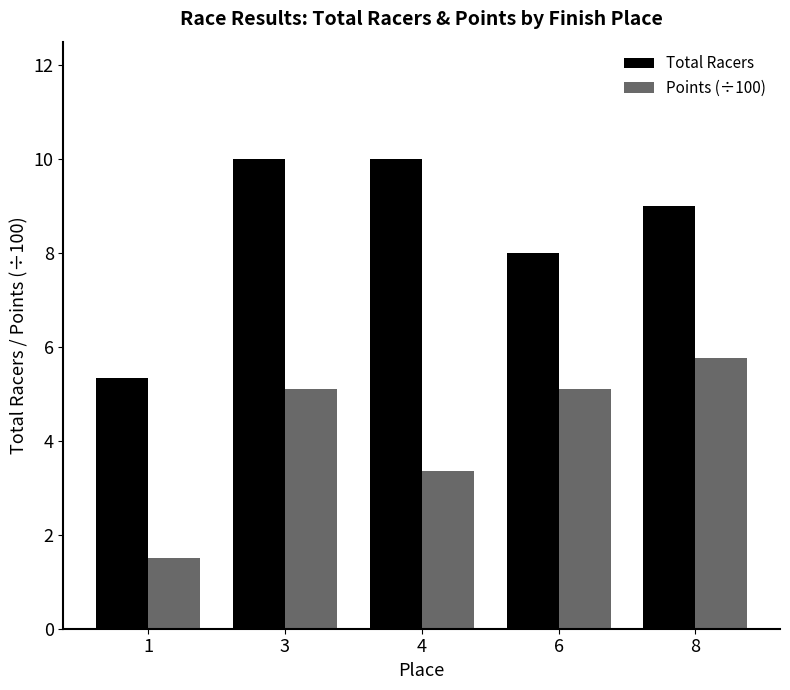

How many values in the Points (÷100) series are below 5?

2